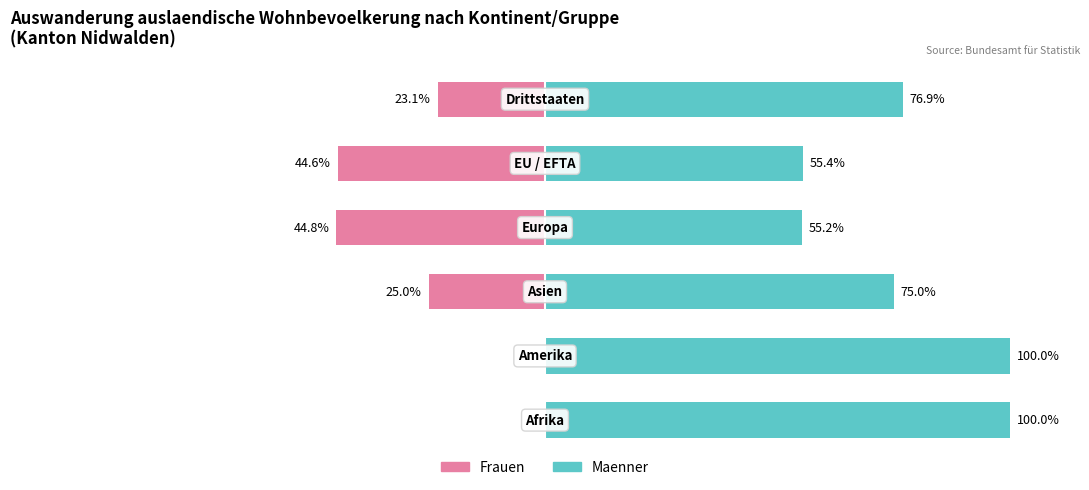

How many data points does each series have?

6